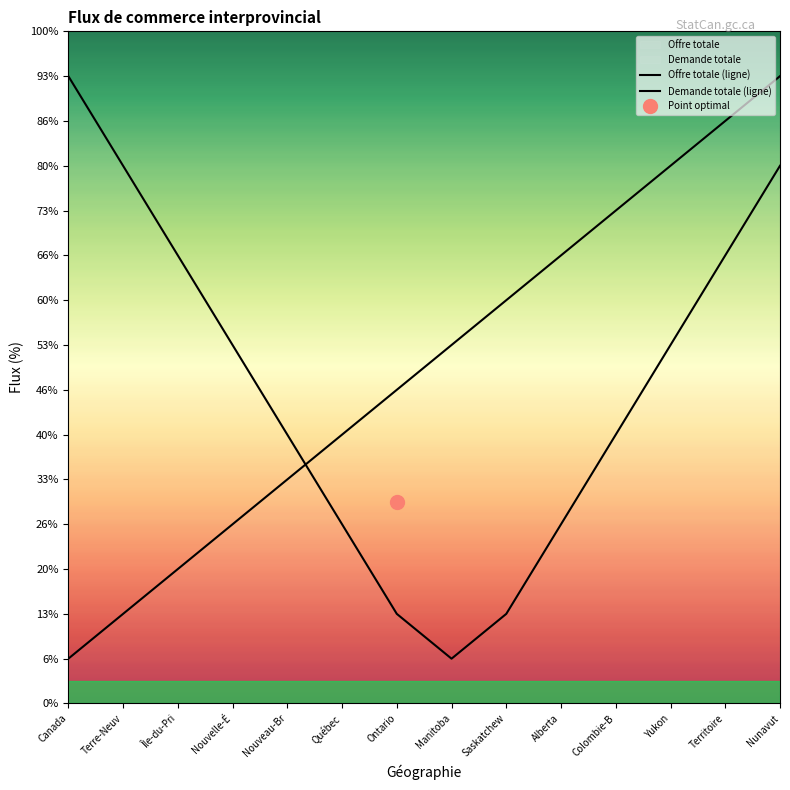

What position from the left is Colombie-B?

11